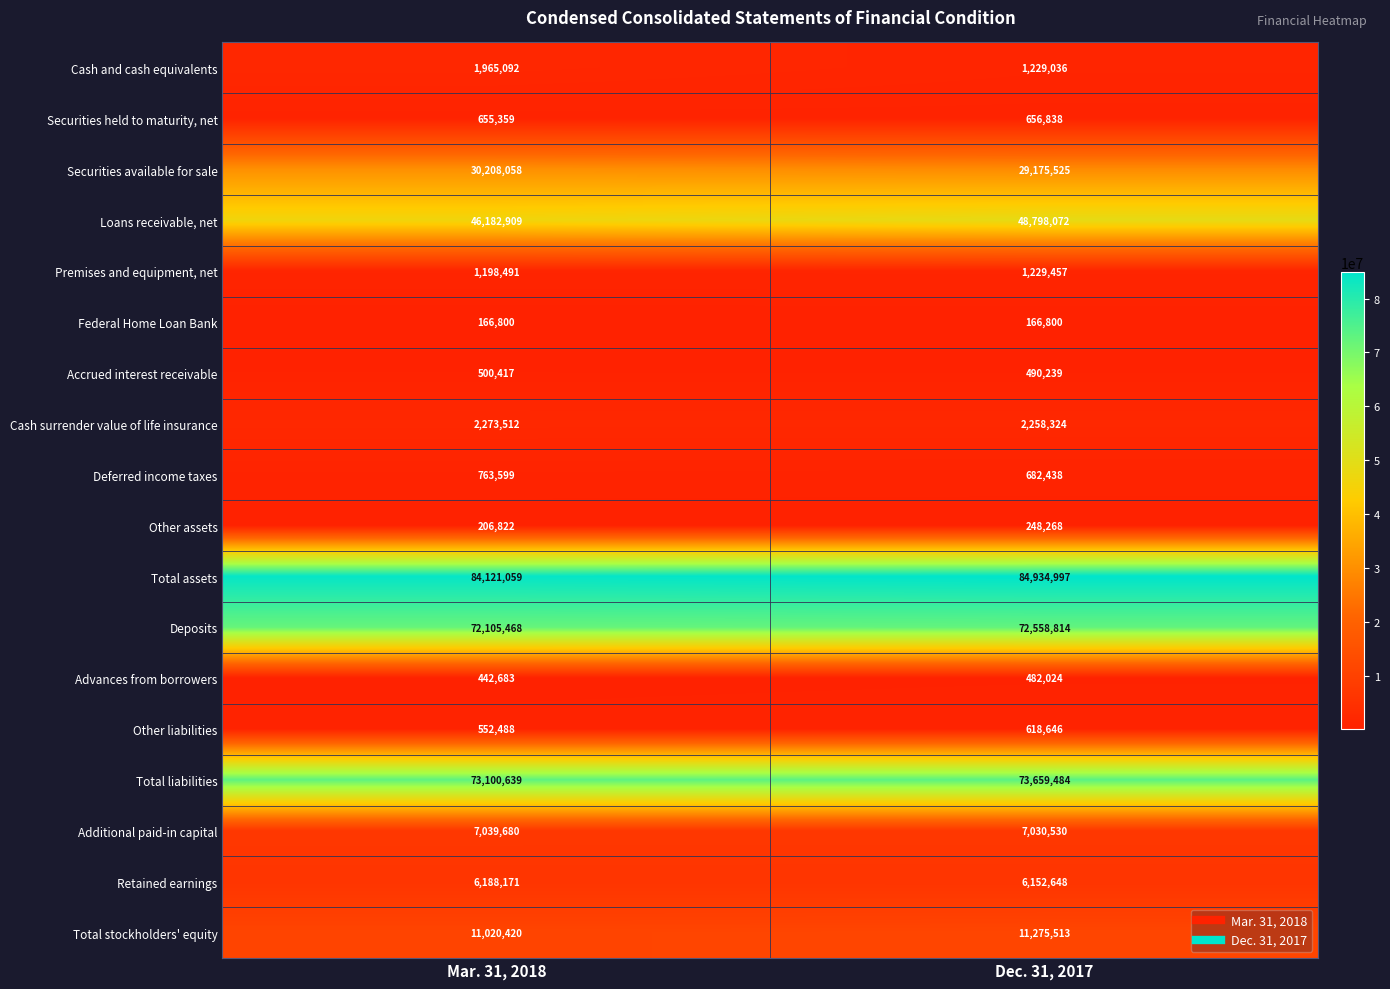

At how many categories does at least one series exceed 83877166?

2